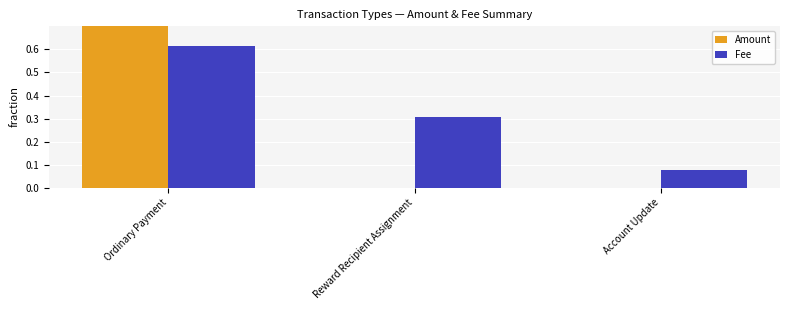

Rank the series by their maximum value, from highest to lowest.

Amount, Fee